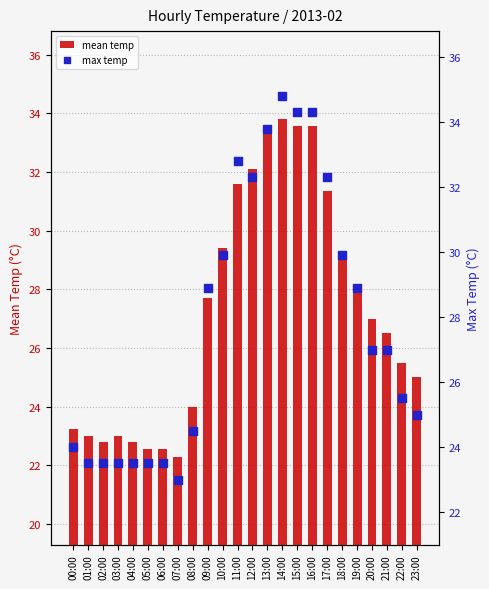

Which series contains the highest Y value?

max temp